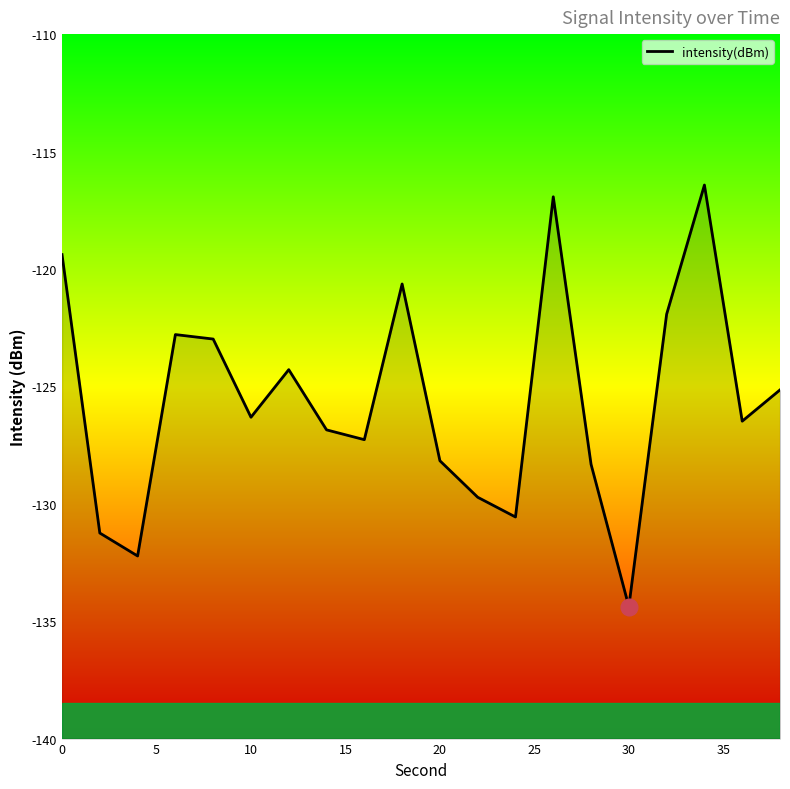

What is the smallest value displayed?

-134.4